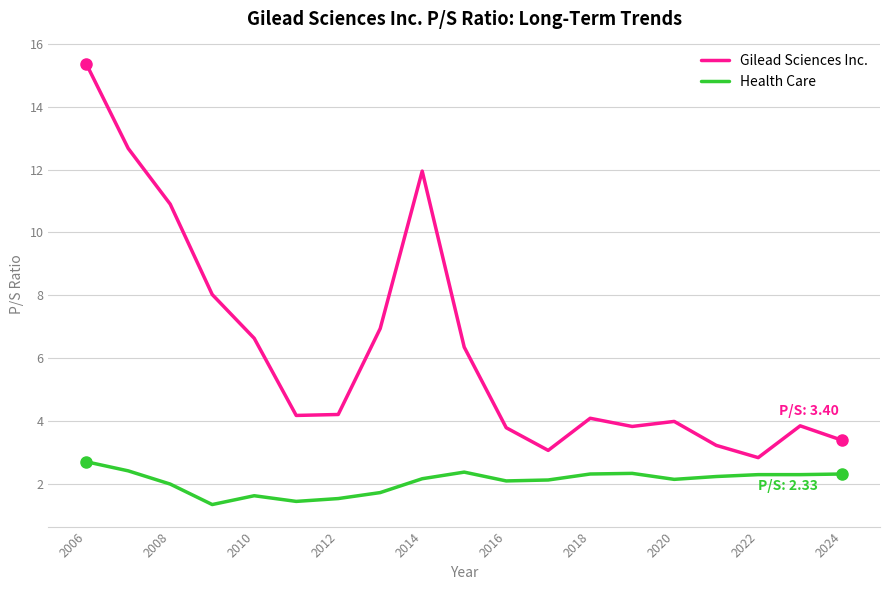

Rank the series by their maximum value, from highest to lowest.

Gilead Sciences Inc., Health Care